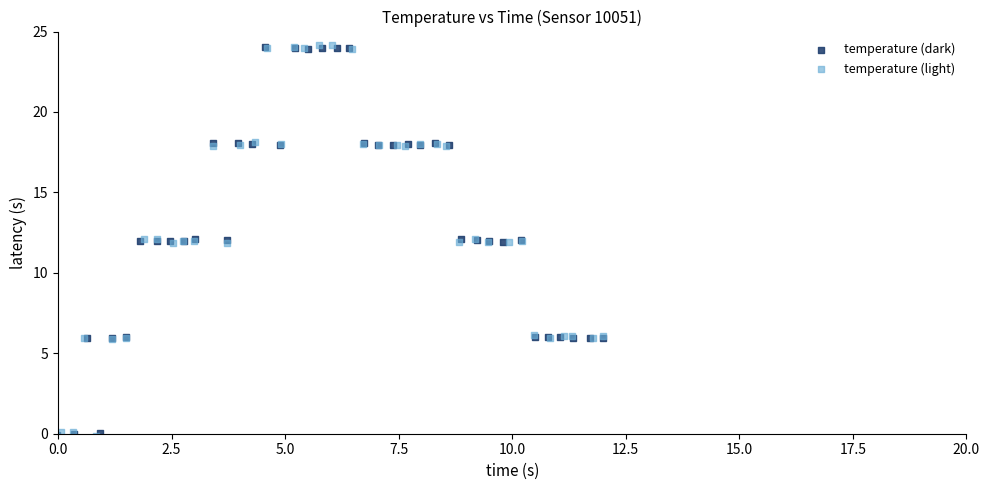

What are all the series names shown in the legend?

temperature (dark), temperature (light)